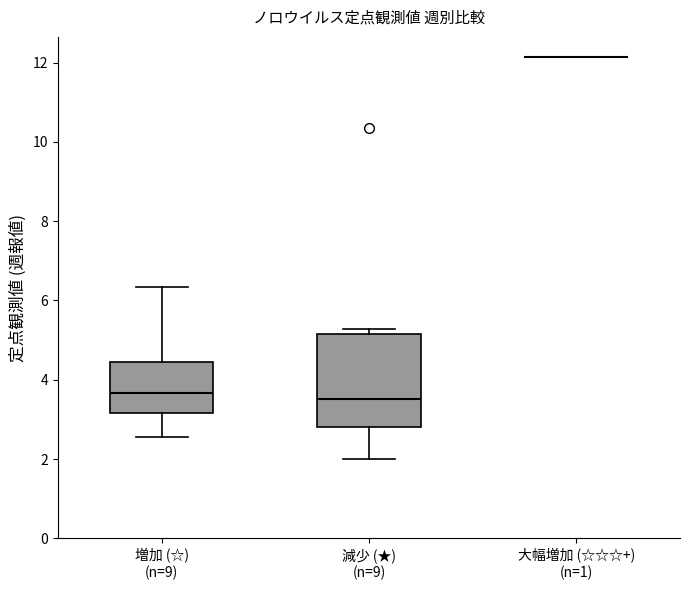

Reading left to right, read every box against the y-axis: the position of its median line, the range the box covers, and the ends of its whiskers. The values are not printed on the chart, so give them approximately, as read against the axis.

増加 (☆) (n=9): median 3.6, box 3.2 to 4.4, whiskers 2.6 to 6.4
減少 (★) (n=9): median 3.6, box 2.8 to 5.2, whiskers 2.0 to 5.2 (just above the box's upper edge)
大幅増加 (☆☆☆+) (n=1): box collapsed to a line at 12.2, whiskers 12.2 to 12.2